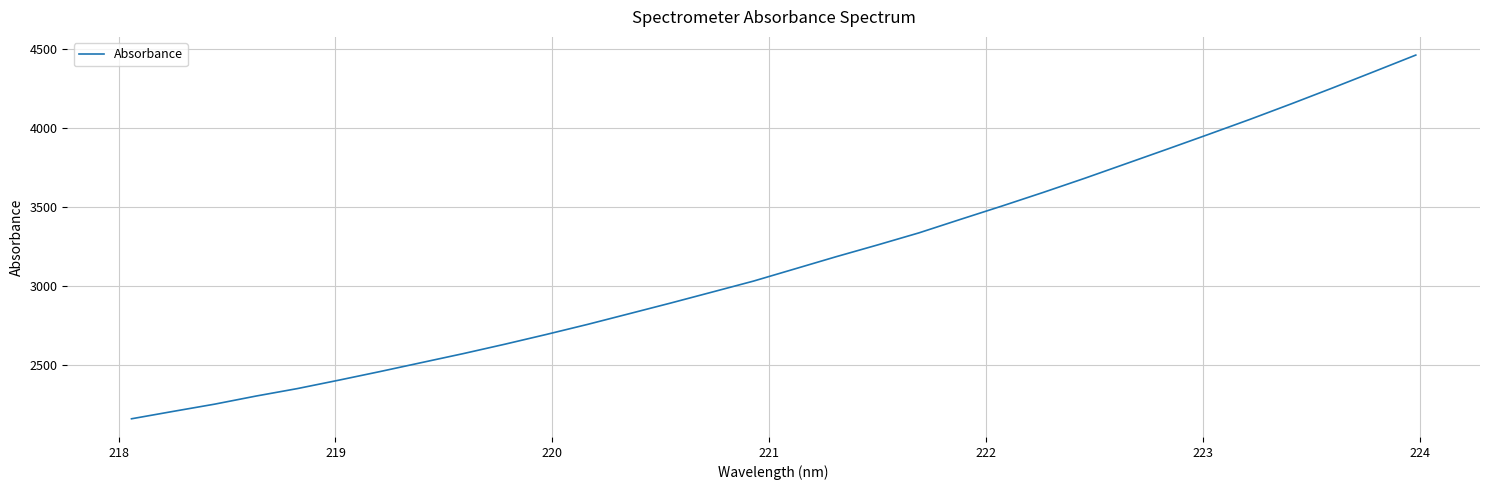

What is the greatest value displayed?

4463.9